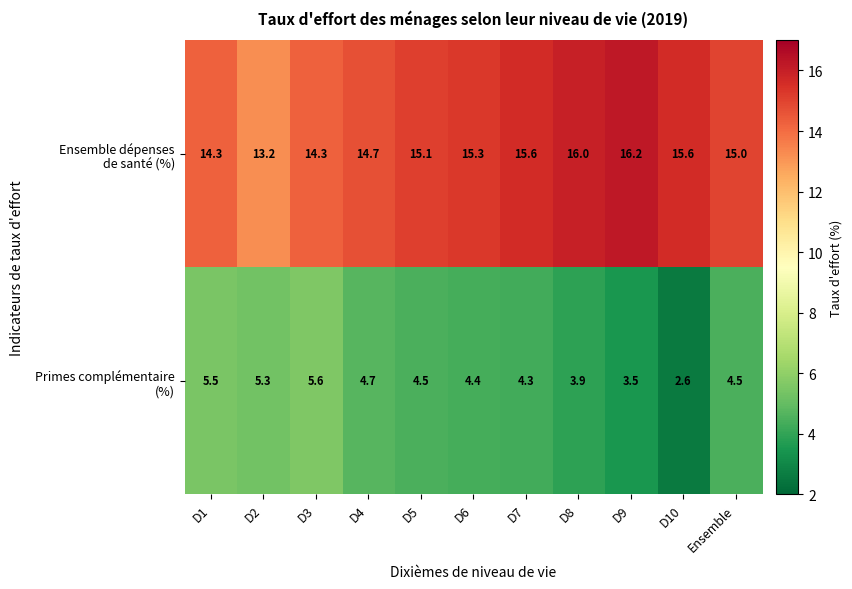

What is the difference between the highest and lowest values at D10?

13.0